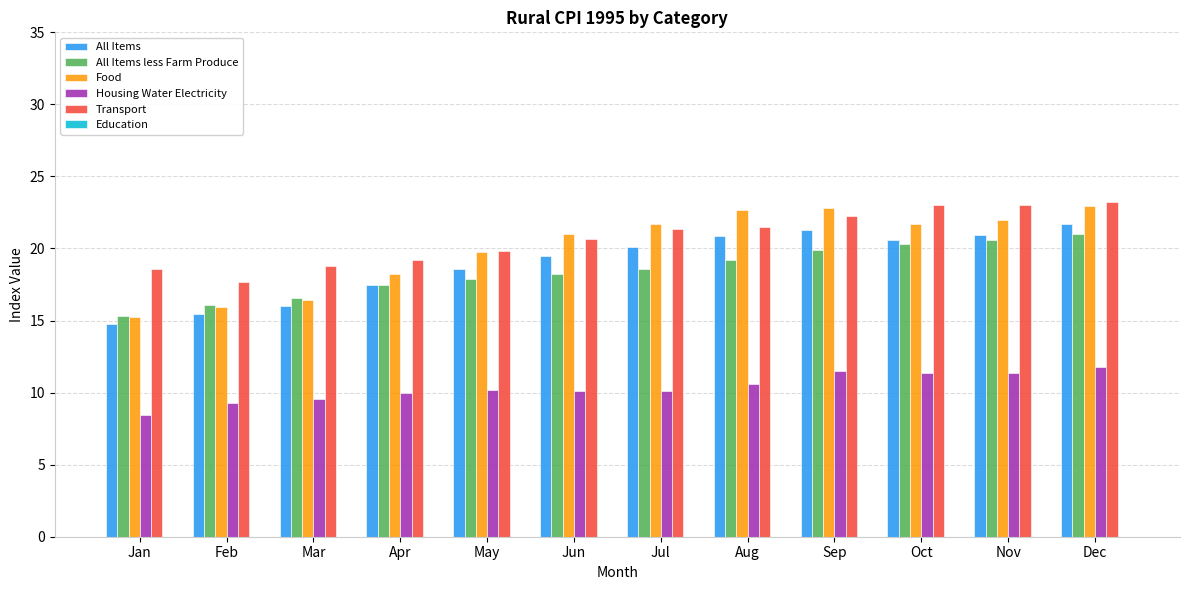

What is the greatest value displayed?

23.2